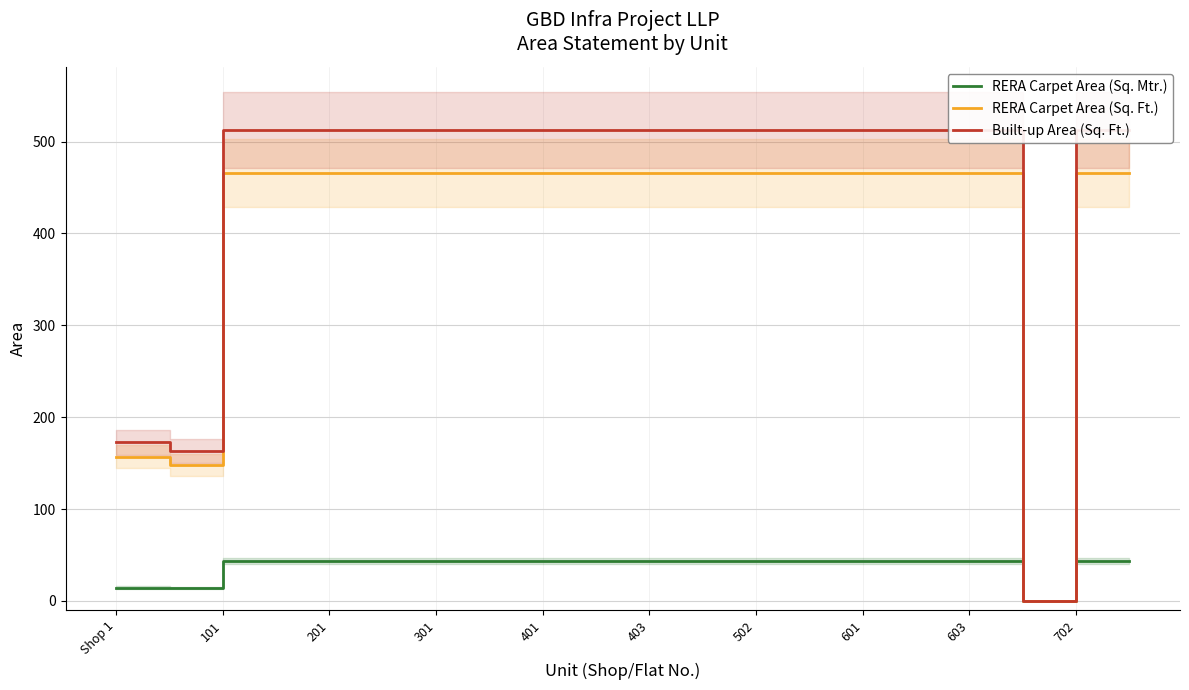

What is the highest value of the RERA Carpet Area (Sq. Ft.) series?

466.1